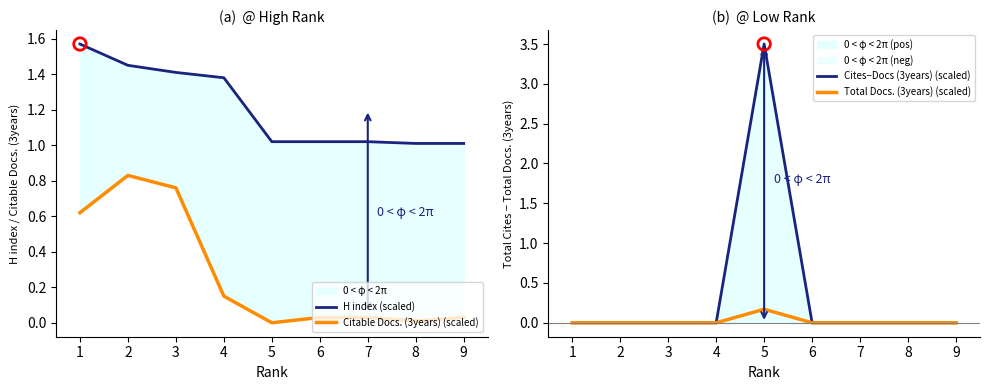

Which series has the largest Y range (max minus min)?

Cites−Docs (3years) (scaled)